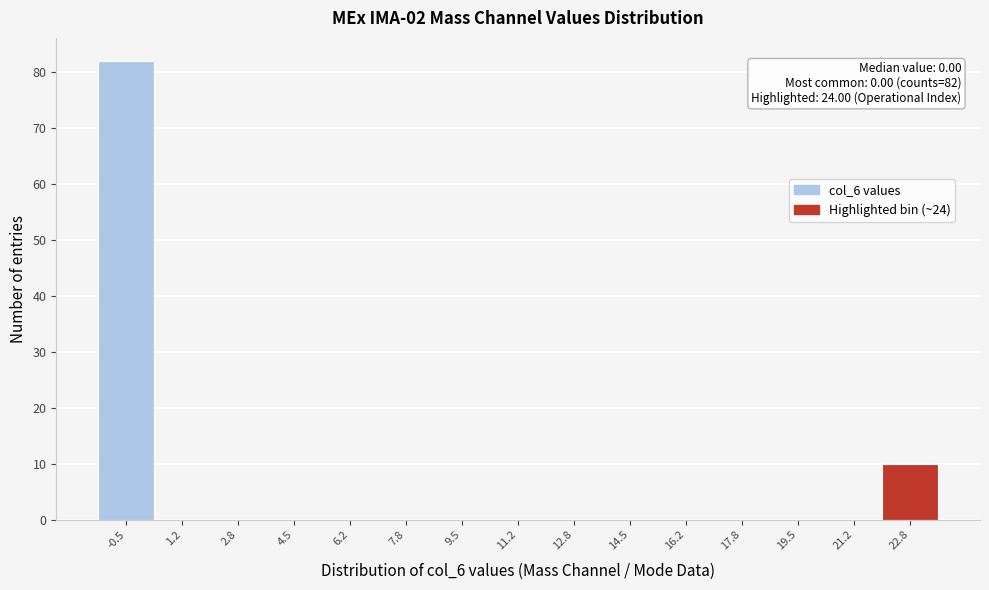

Reading left to right, transcribe all the data shown in this chart.

-0.5=82	1.2=0	2.8=0	4.5=0	6.2=0	7.8=0	9.5=0	11.2=0	12.8=0	14.5=0	16.2=0	17.8=0	19.5=0	21.2=0	22.8=10